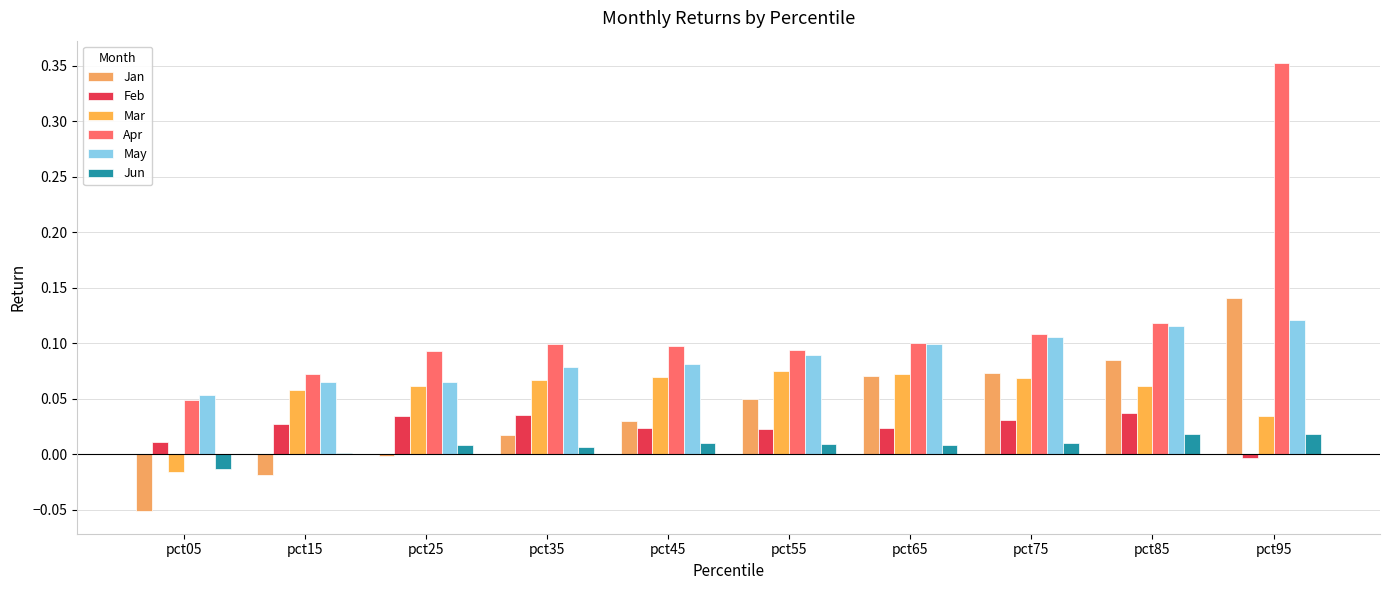

How many groups of bars are there?

10